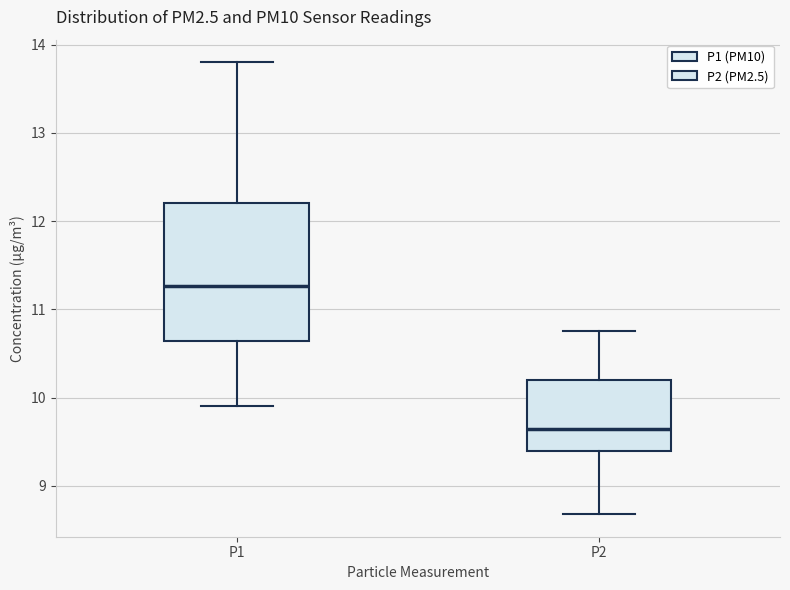

Reading left to right, transcribe this box plot: for each box, give where its median line is, the range the box spans, and where its two whiskers end, as read against the y-axis. The values are not printed on the chart, so give them approximately, as read against the axis.

P1: median 11.3, box 10.6 to 12.2, whiskers 9.9 to 13.8
P2: median 9.7, box 9.4 to 10.2, whiskers 8.7 to 10.8